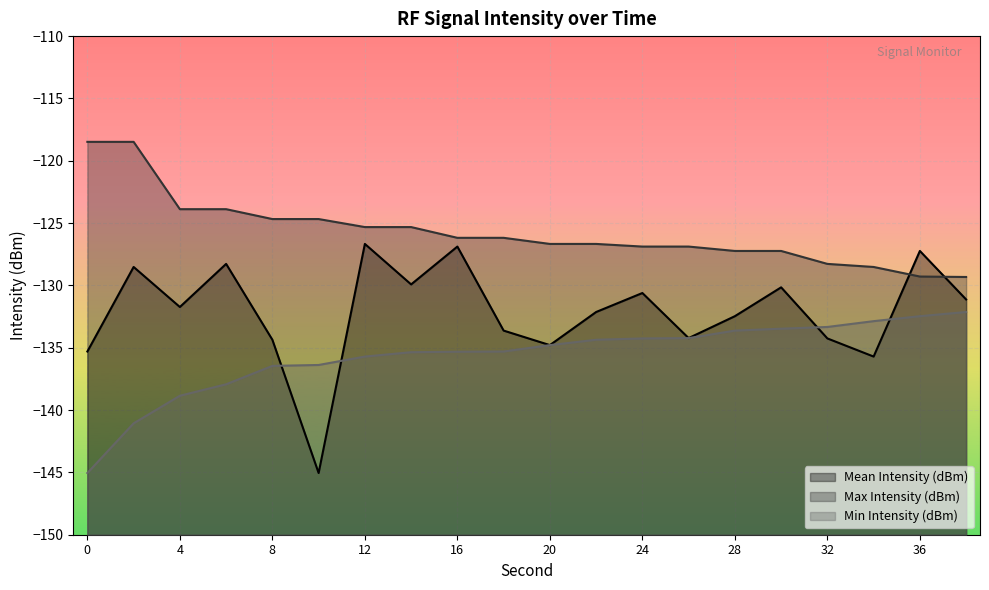

At which label does Min Intensity (dBm) first exceed -134?

28